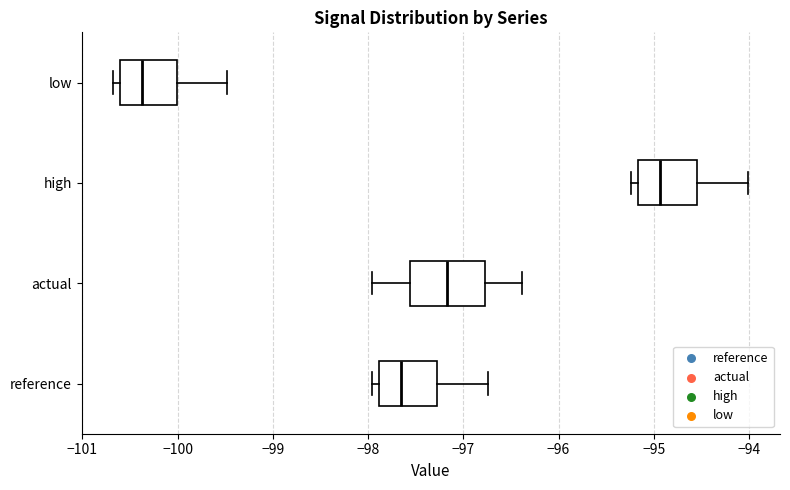

Where is the right edge of the box for reference on the x-axis? The values are not printed on the chart, so give them approximately, as read against the axis.

-97.3